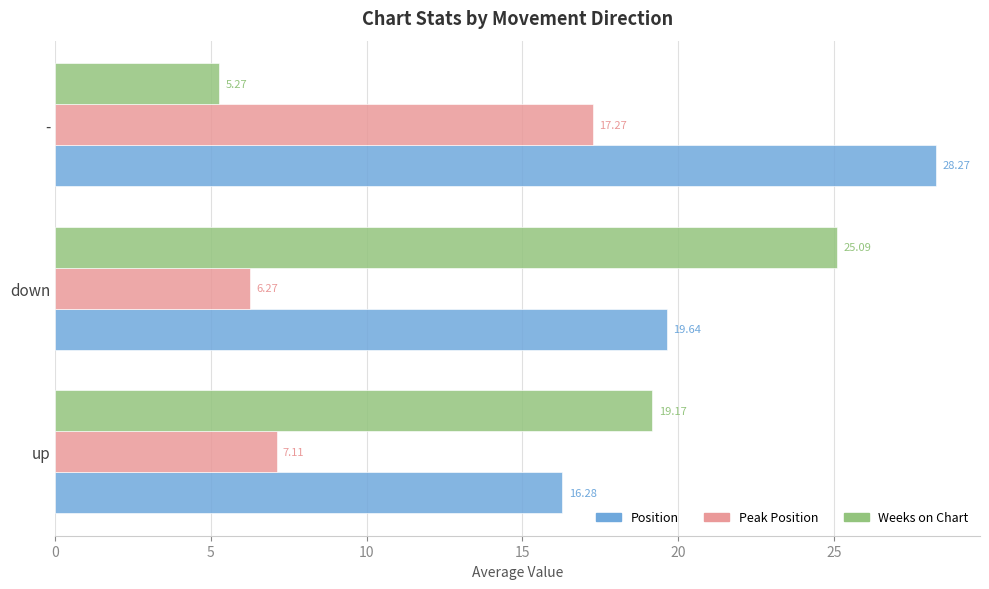

What is the average value of the Weeks on Chart series?

16.5